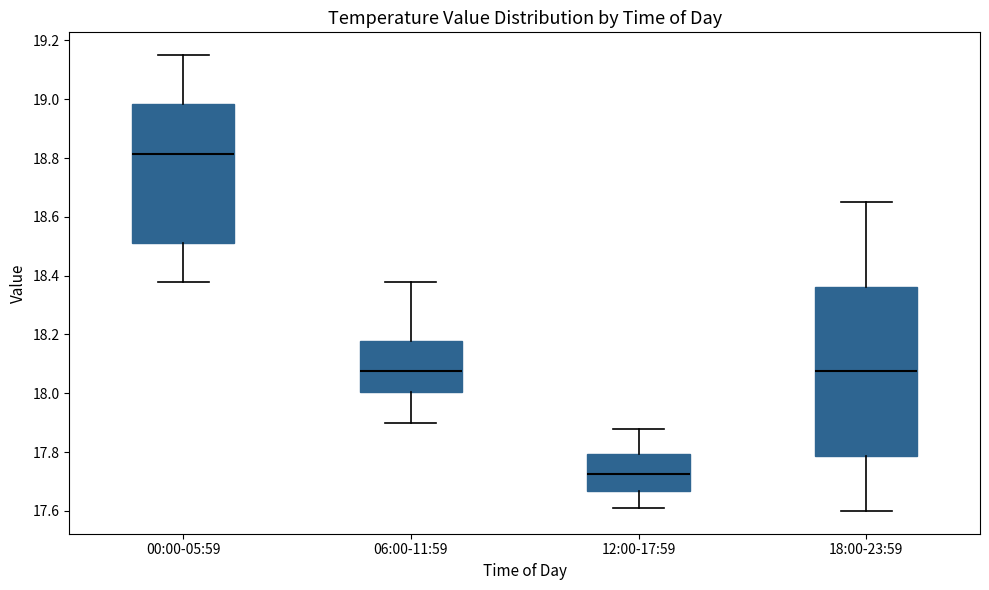

Where is the lower edge of the box for 06:00-11:59 on the y-axis? The values are not printed on the chart, so give them approximately, as read against the axis.

18.00